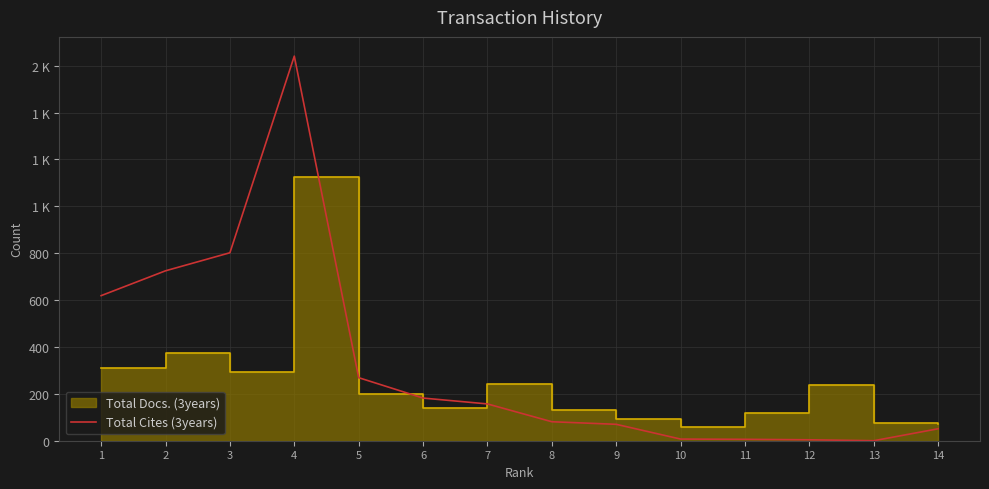

What is the change in value from 5 to 8?

-188